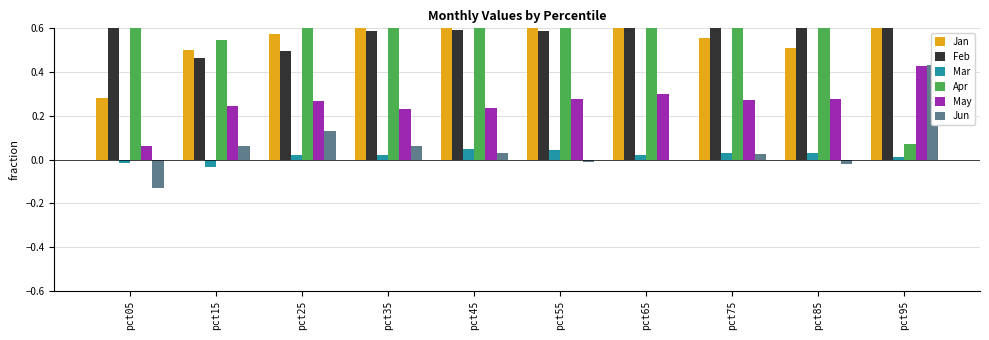

Where does the Jun series first go above 0?

pct15